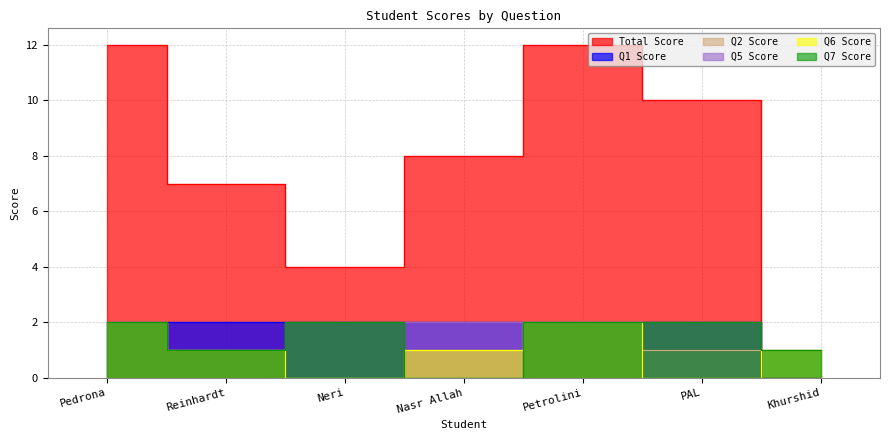

Reading left to right, transcribe all the data shown in this chart.

Total Score: Pedrona=12	Reinhardt=7	Neri=4	Nasr Allah=8	Petrolini=12	PAL=10	Khurshid=0
Q1 Score: Pedrona=2	Reinhardt=2	Neri=2	Nasr Allah=2	Petrolini=2	PAL=2	Khurshid=0
Q2 Score: Pedrona=0	Reinhardt=0	Neri=0	Nasr Allah=0	Petrolini=0	PAL=1	Khurshid=0
Q5 Score: Pedrona=2	Reinhardt=1	Neri=2	Nasr Allah=2	Petrolini=2	PAL=2	Khurshid=1
Q6 Score: Pedrona=2	Reinhardt=1	Neri=0	Nasr Allah=1	Petrolini=2	PAL=0	Khurshid=1
Q7 Score: Pedrona=2	Reinhardt=1	Neri=2	Nasr Allah=0	Petrolini=2	PAL=2	Khurshid=1